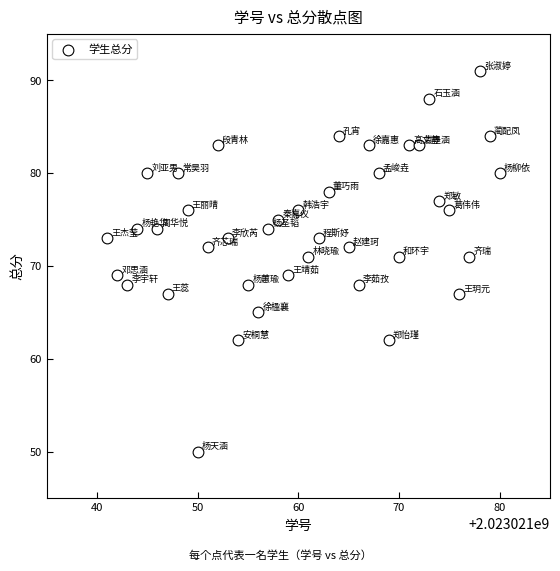

What is the range of Y values (max minus min)?

41